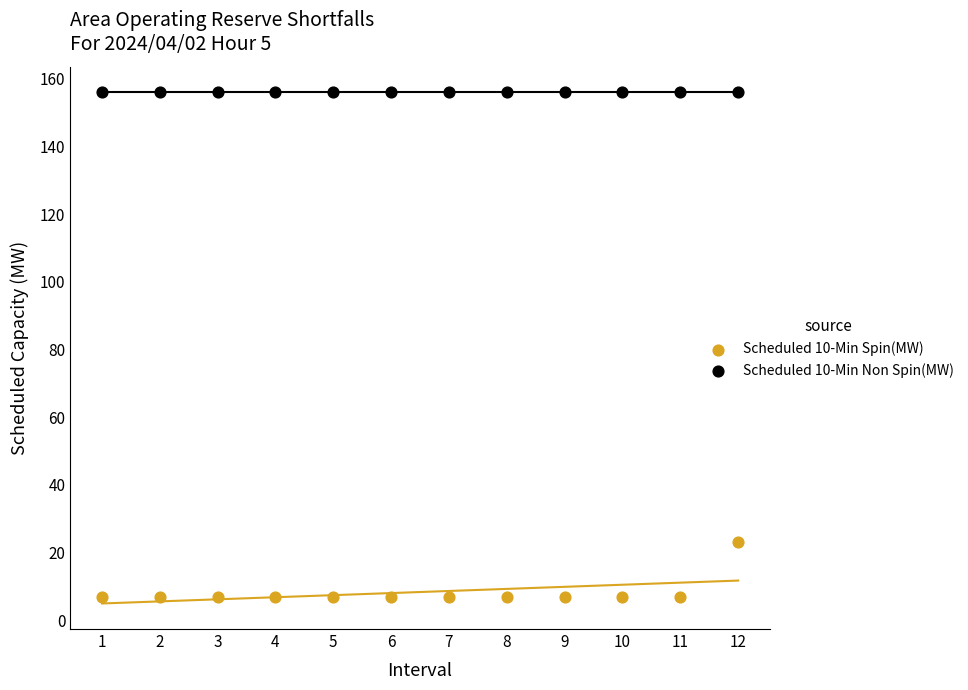

Which series reaches the maximum Y coordinate?

Scheduled 10-Min Non Spin(MW)